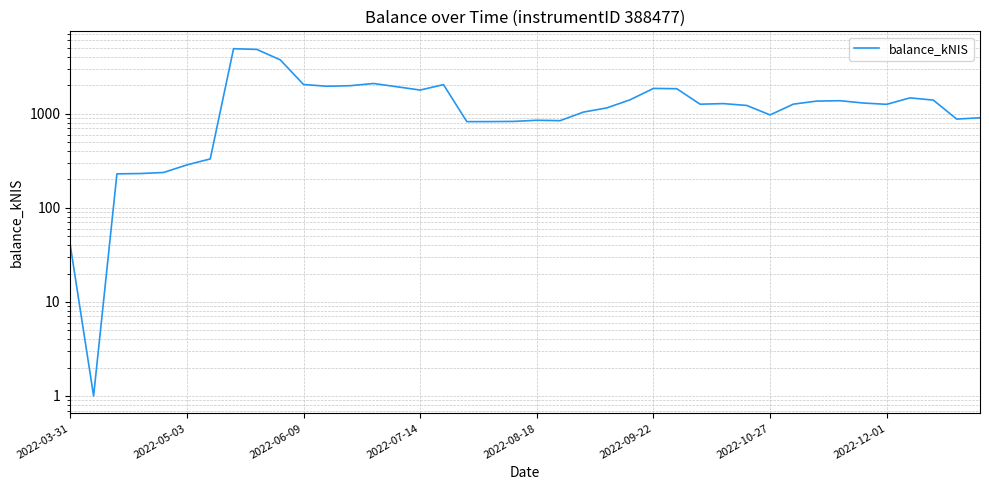

Does the chart have visible grid lines?

Yes